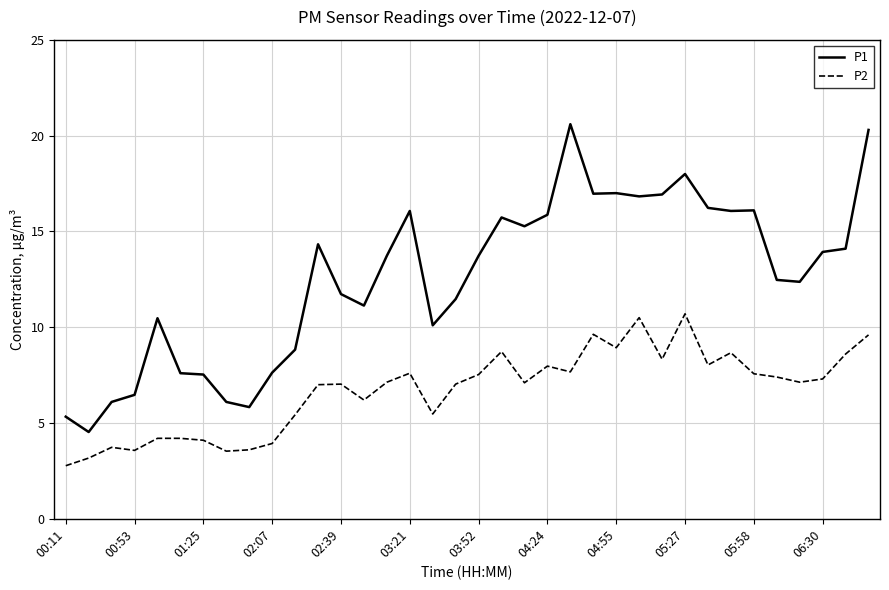

What is the minimum value shown in the chart?

2.8